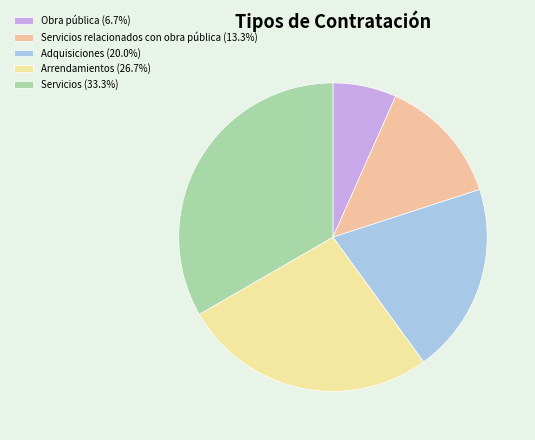

To the nearest percent, what is the difference between the largest and smallest slice percentages?

27%